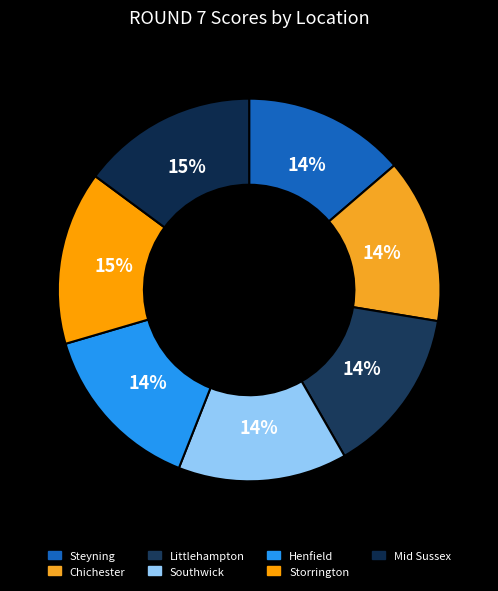

How many slices are in this pie chart?

7